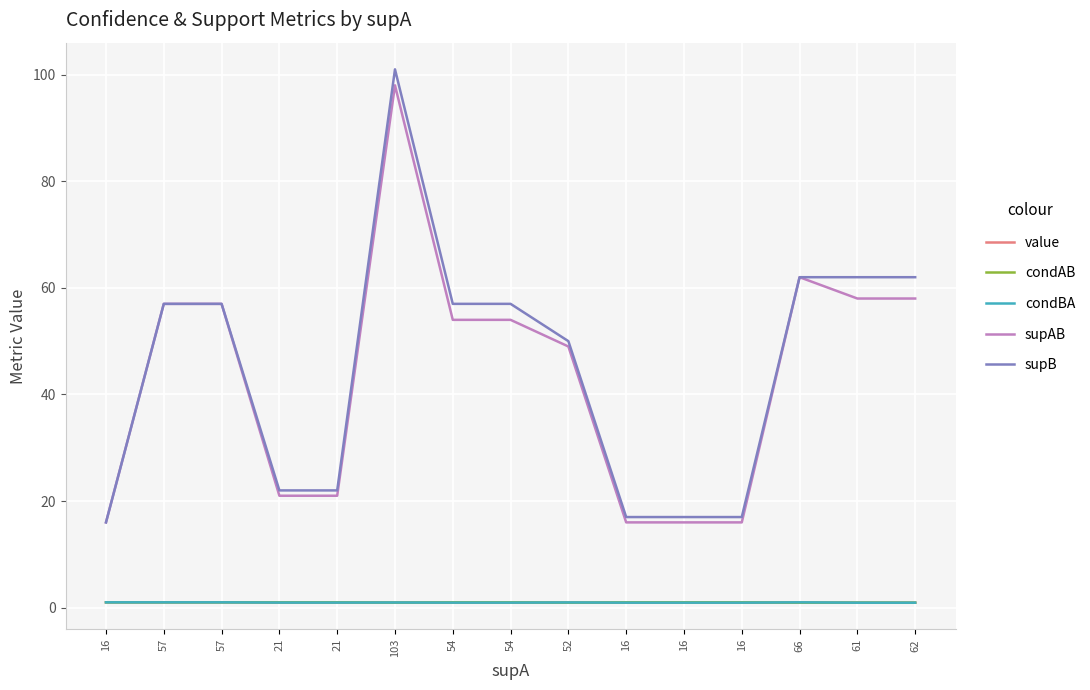

At which label does value reach its peak?

16